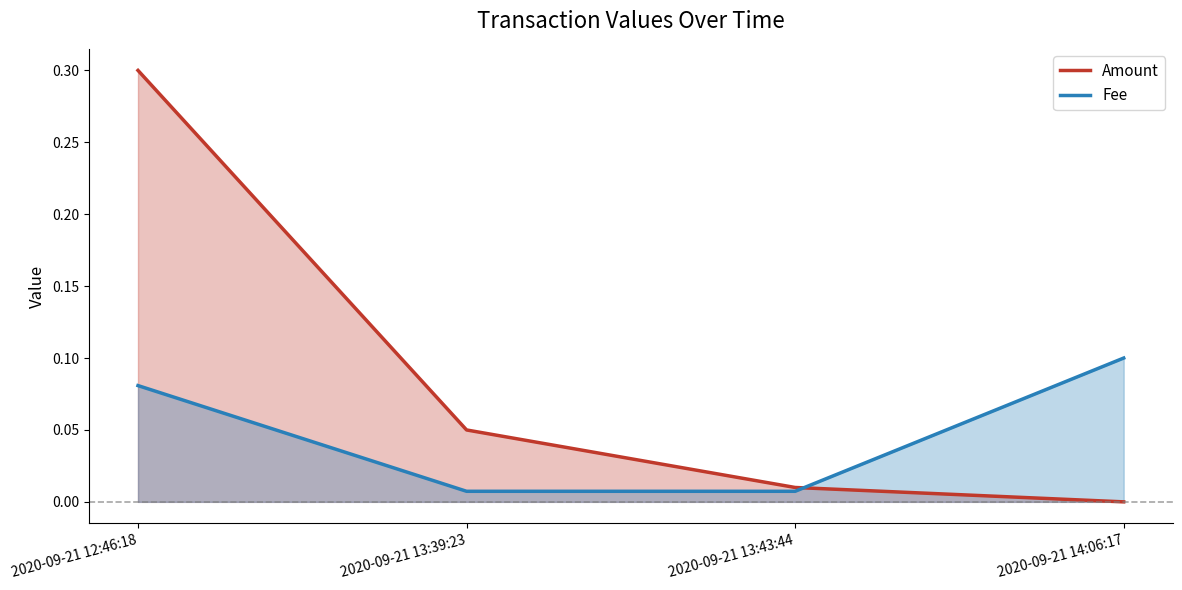

What is the difference between the maximum and minimum values in the Amount series?

0.3